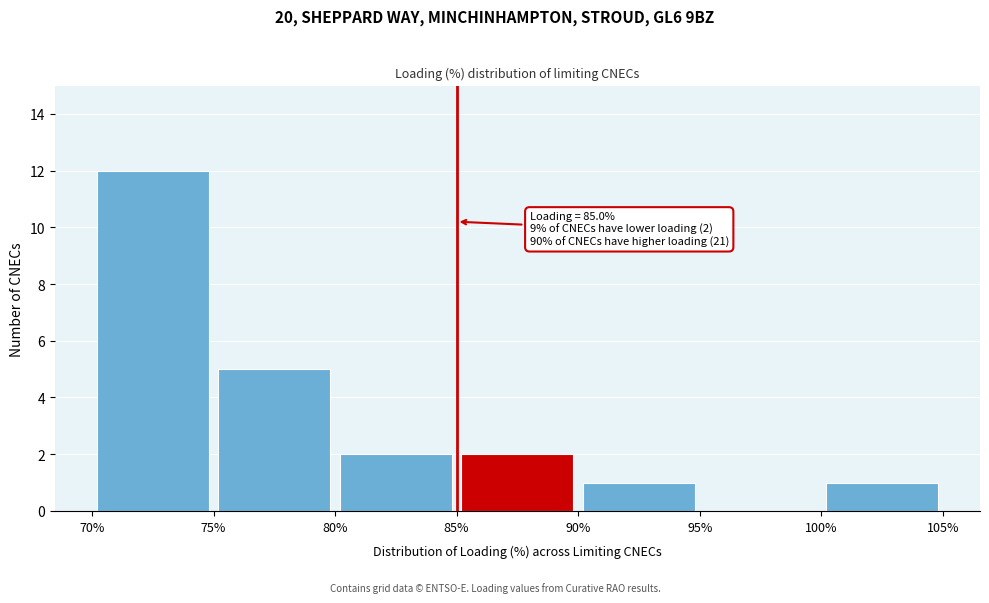

Which range on the x-axis has the tallest bar?

70% to 75%